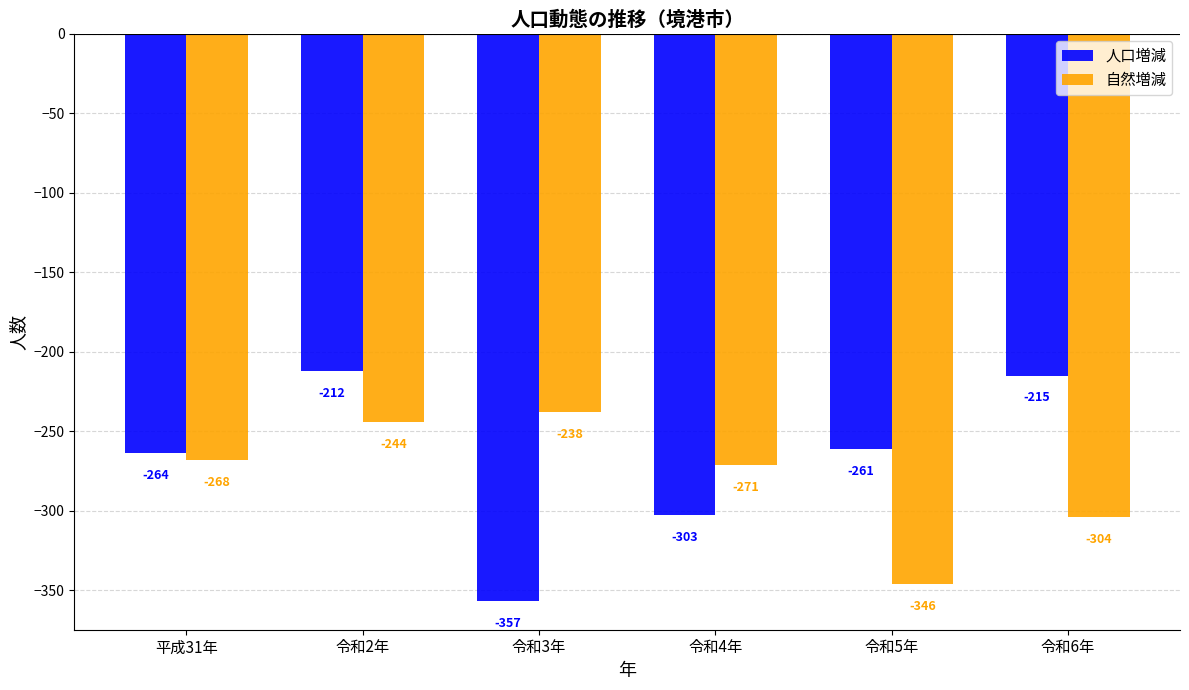

Reading left to right, what are all the values shown in this chart?

人口増減: -264	-212	-357	-303	-261	-215
自然増減: -268	-244	-238	-271	-346	-304